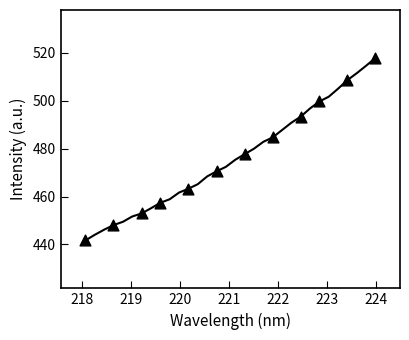

What is the average X value?

221.0